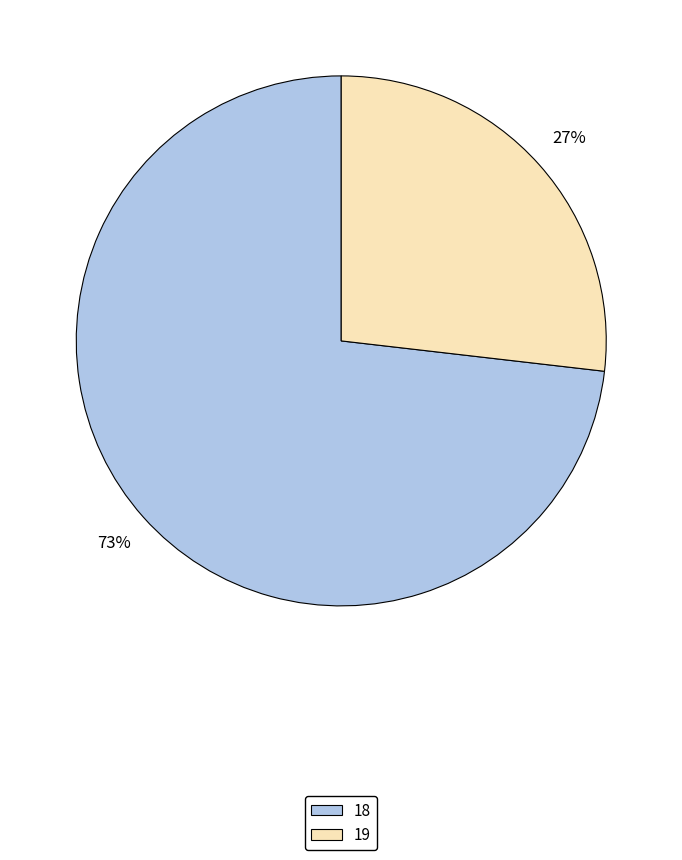

Which category has the biggest portion of the pie?

18